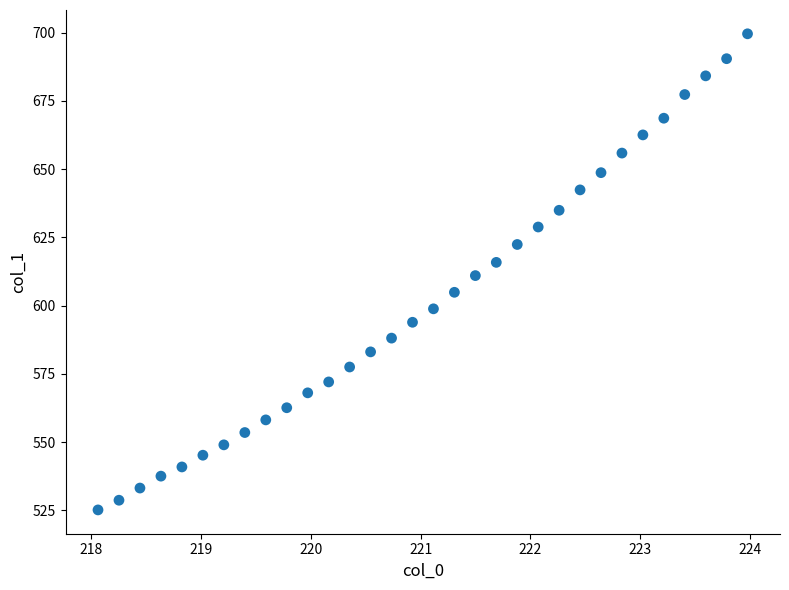

What is the range of Y values (max minus min)?

174.5